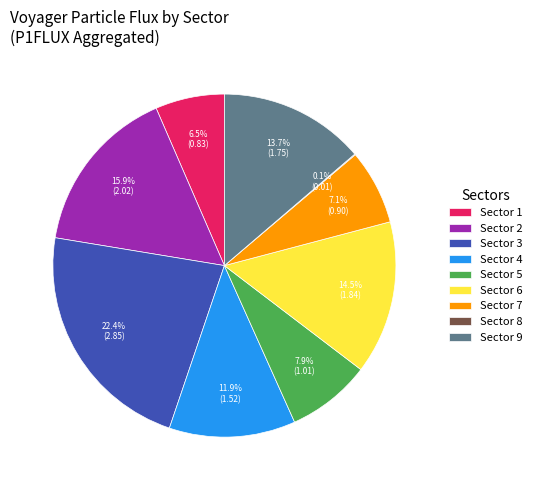

Which slice is the largest?

Sector 3